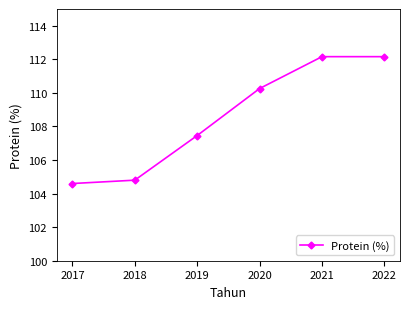

True or false: the data has more than 2 interior local peaks.

False